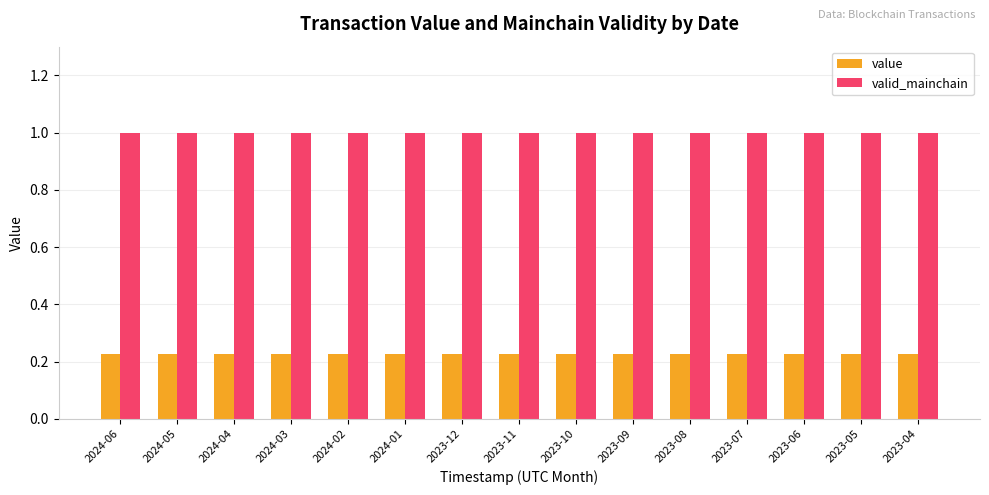

What is the lowest value of the valid_mainchain series?

1.0